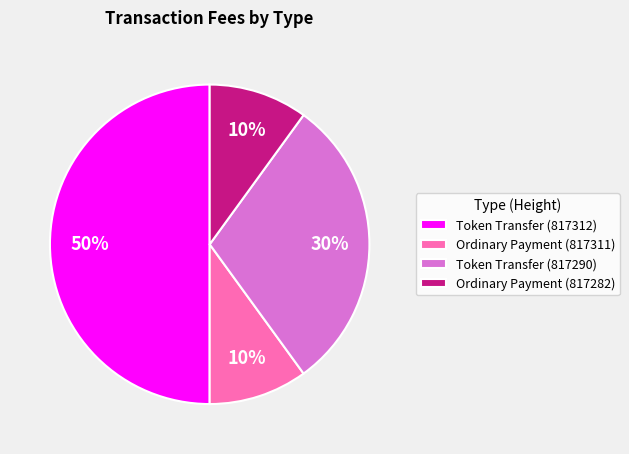

To the nearest percent, what portion does Token Transfer (817290) represent?

30%